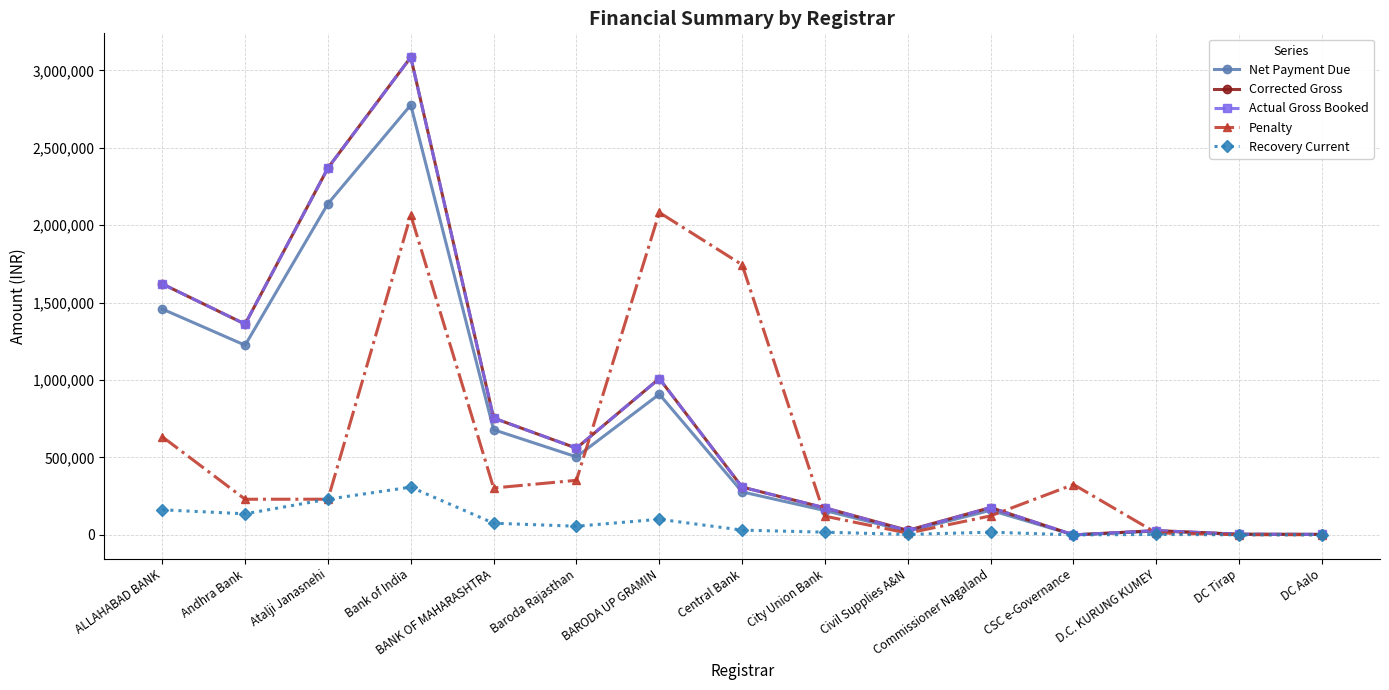

Where is the first local maximum for Actual Gross Booked?

Bank of India